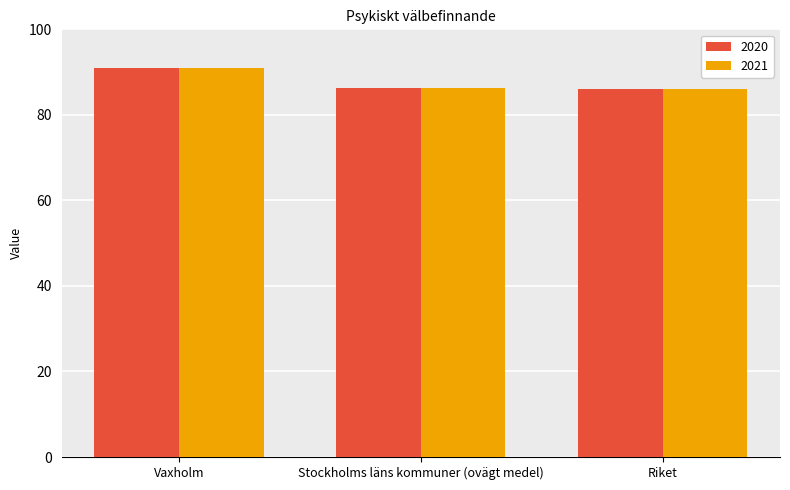

True or false: 2020 has a value of 86.3 at Stockholms läns kommuner (ovägt medel).

True